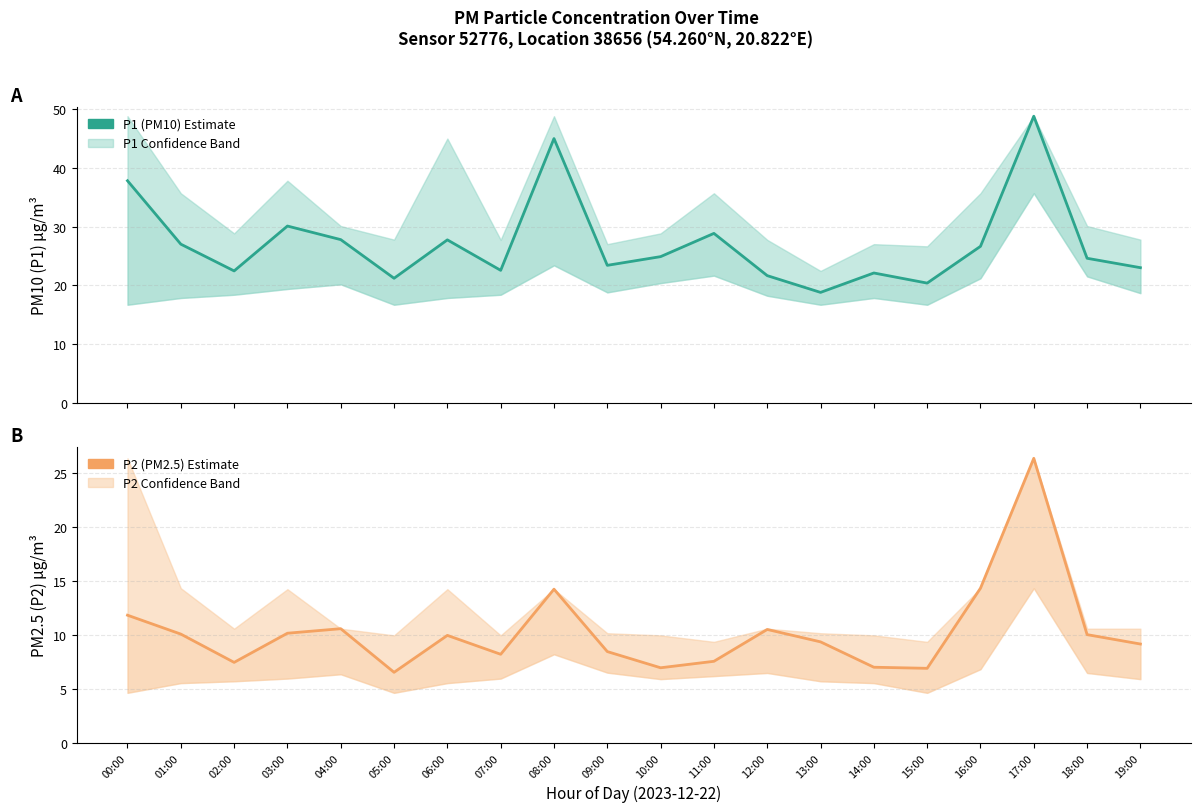

Reading left to right, transcribe all the data shown in this chart.

P1 (PM10): 37.8	27.0	22.4	30.1	27.8	21.2	27.7	22.6	45.0	23.4	24.9	28.8	21.6	18.8	22.1	20.4	26.6	48.8	24.6	23.0
P2 (PM2.5): 11.8	10.1	7.5	10.2	10.6	6.5	9.9	8.2	14.2	8.4	7.0	7.5	10.5	9.3	7.0	6.9	14.3	26.4	10.0	9.2